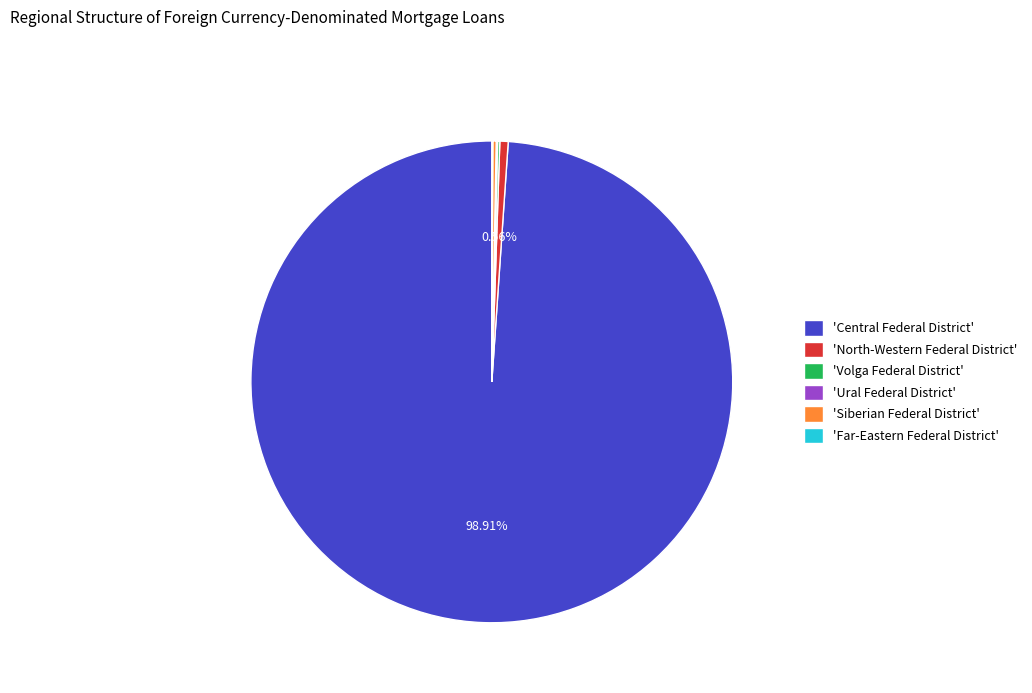

Between 'North-Western Federal District' and 'Central Federal District', which is larger?

'Central Federal District'